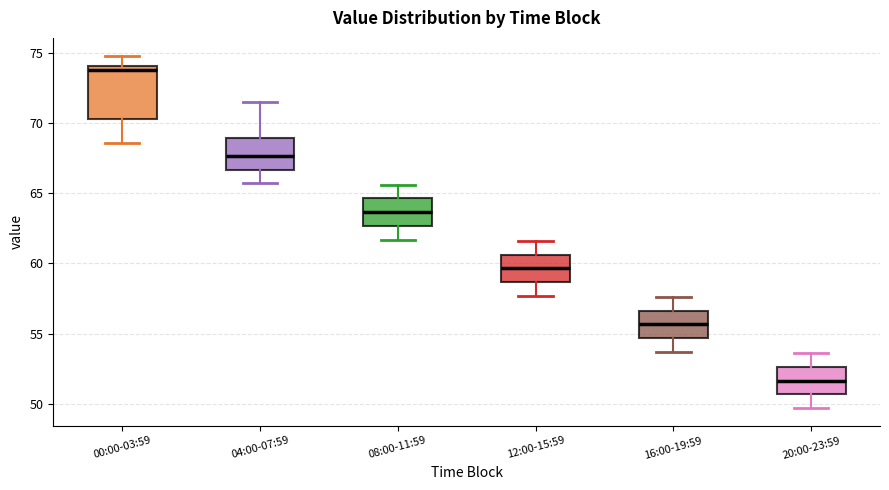

Which box's median line is the highest?

00:00-03:59